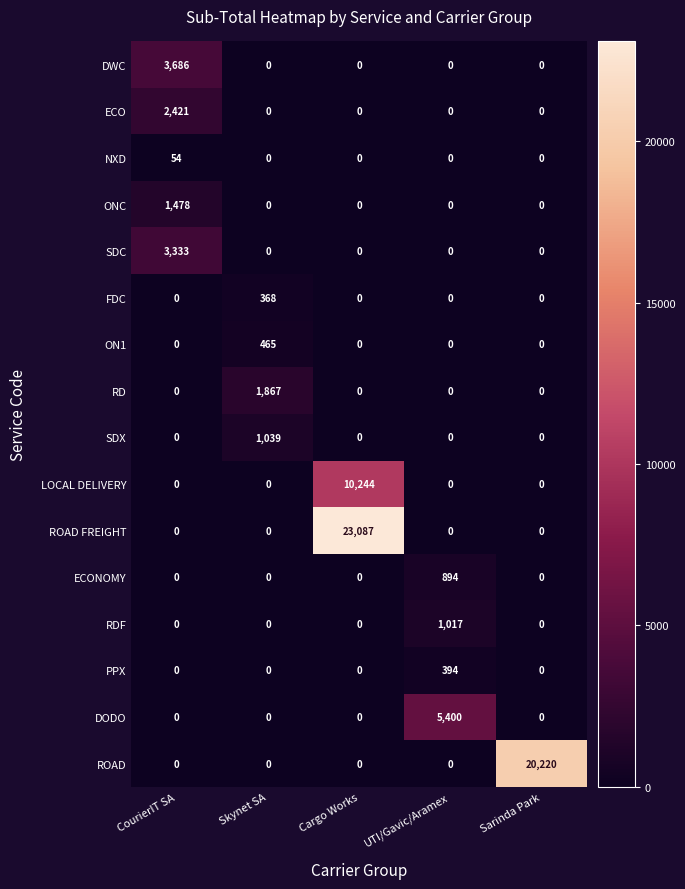

What is the total value across all series at Sarinda Park?

20220